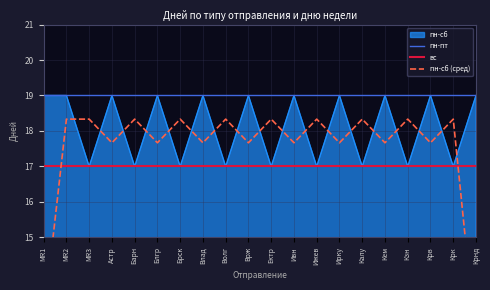

What position from the right is Врж?

11